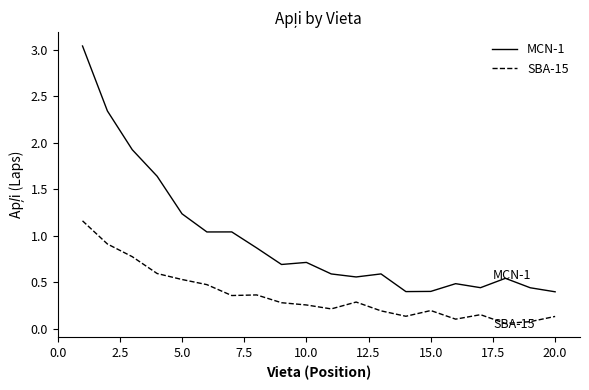

Which series has the largest range (max minus min)?

MCN-1